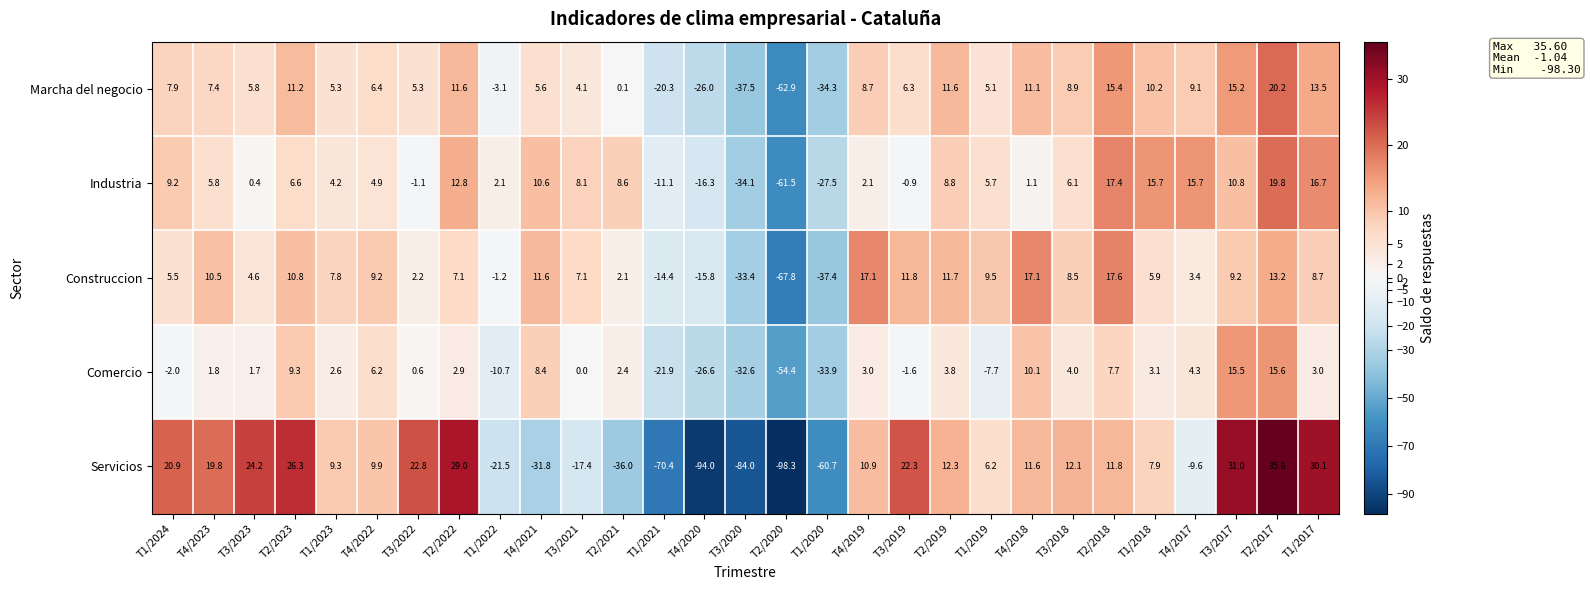

True or false: Comercio has a value of 1.8 at T4/2023.

True